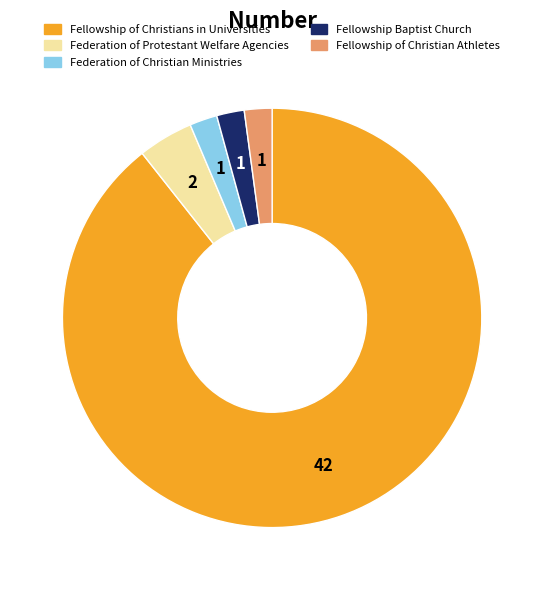

Do Fellowship Baptist Church and Fellowship of Christians in Universities together represent more than half of the pie?

Yes